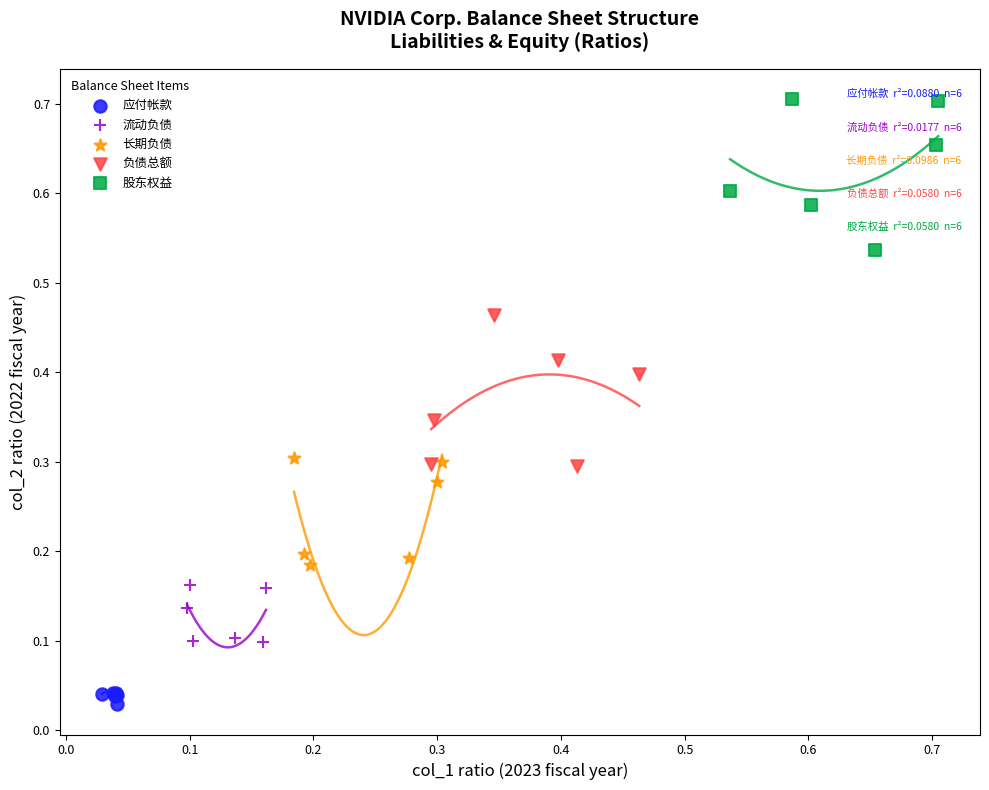

Which series reaches the maximum Y coordinate?

股东权益